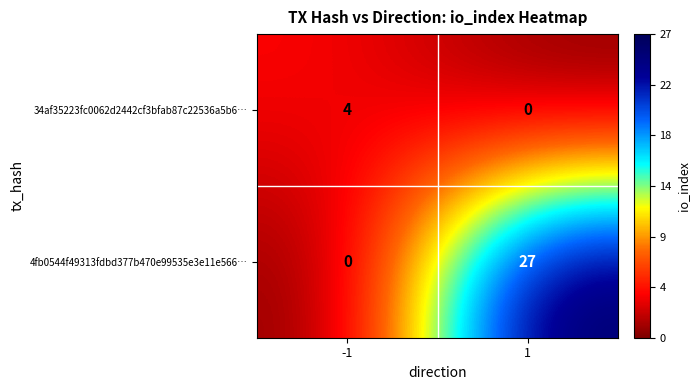

Which series has the largest range (max minus min)?

4fb0544f49313fdbd377b470e99535e3e11e566…